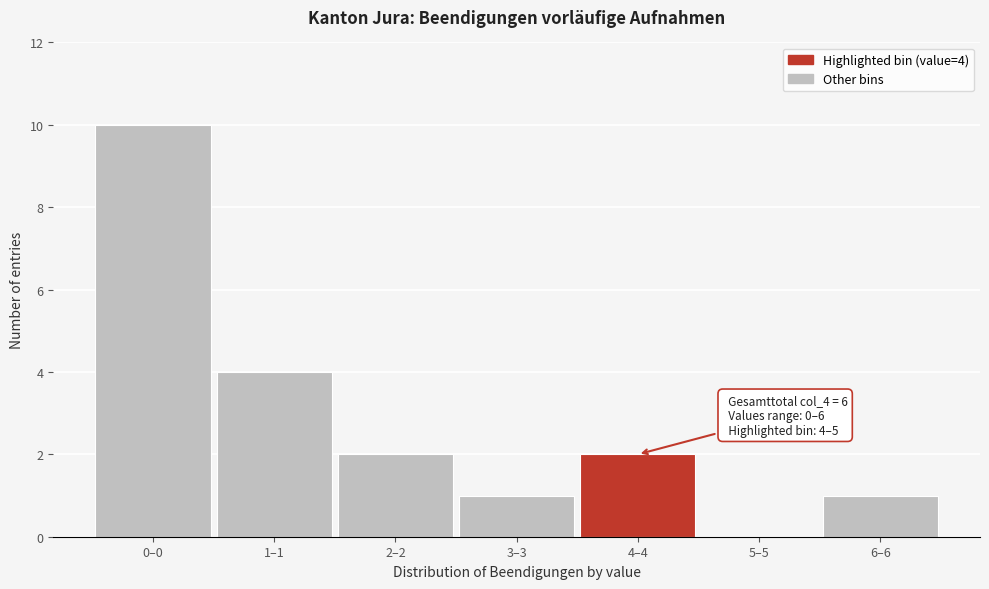

Reading left to right, extract all data points from this chart.

0–0=10	1–1=4	2–2=2	3–3=1	4–4=2	5–5=0	6–6=1